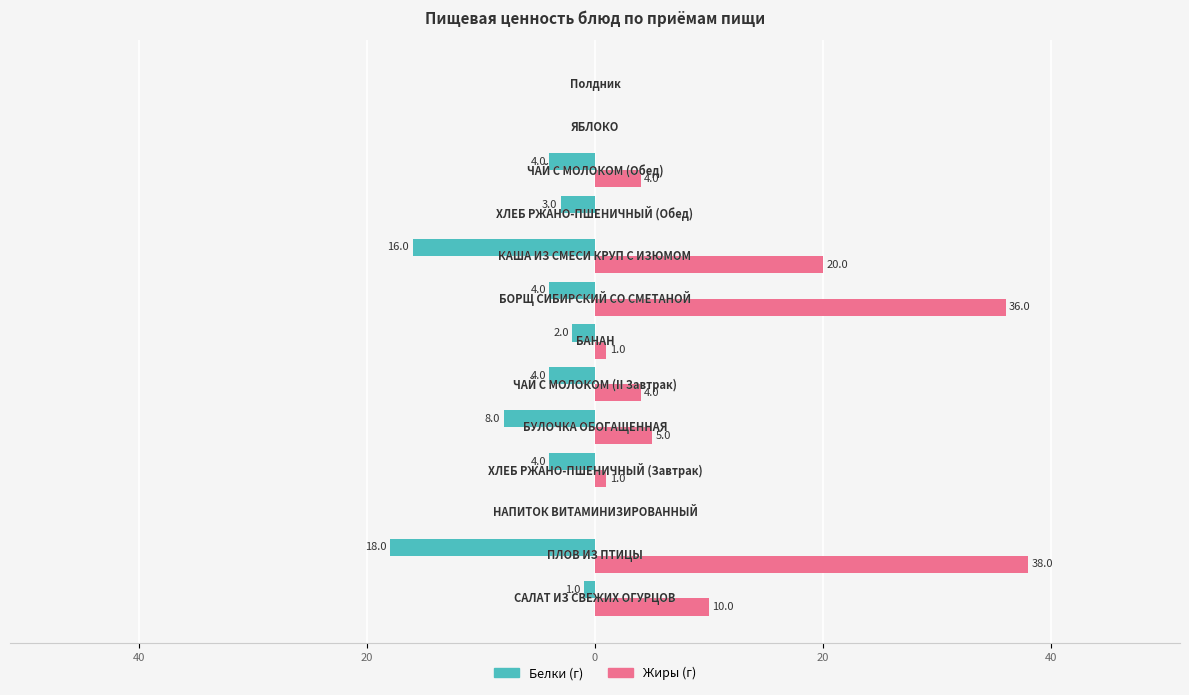

What is the greatest value displayed?

38